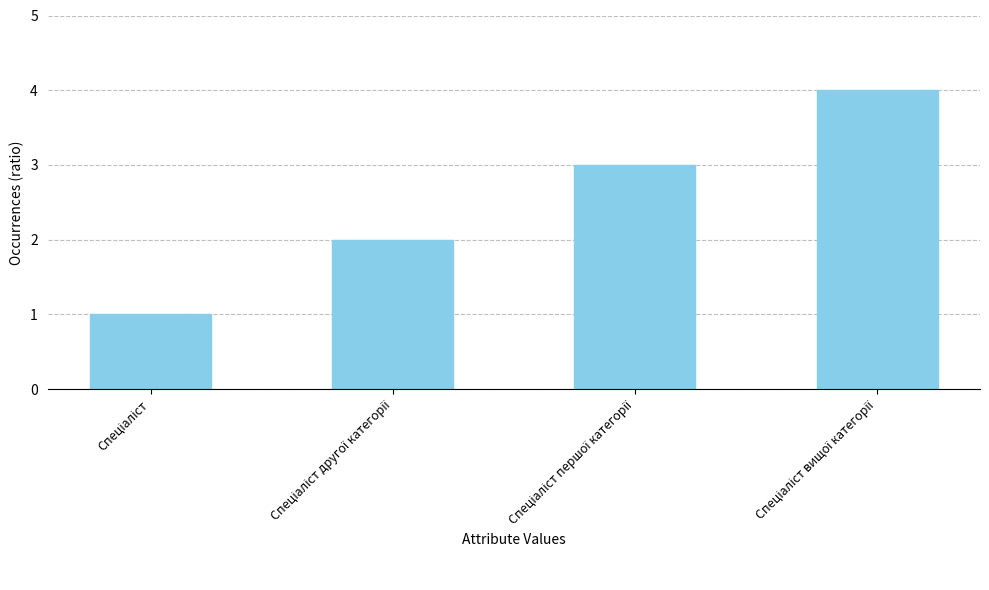

What is the minimum value shown in the chart?

1